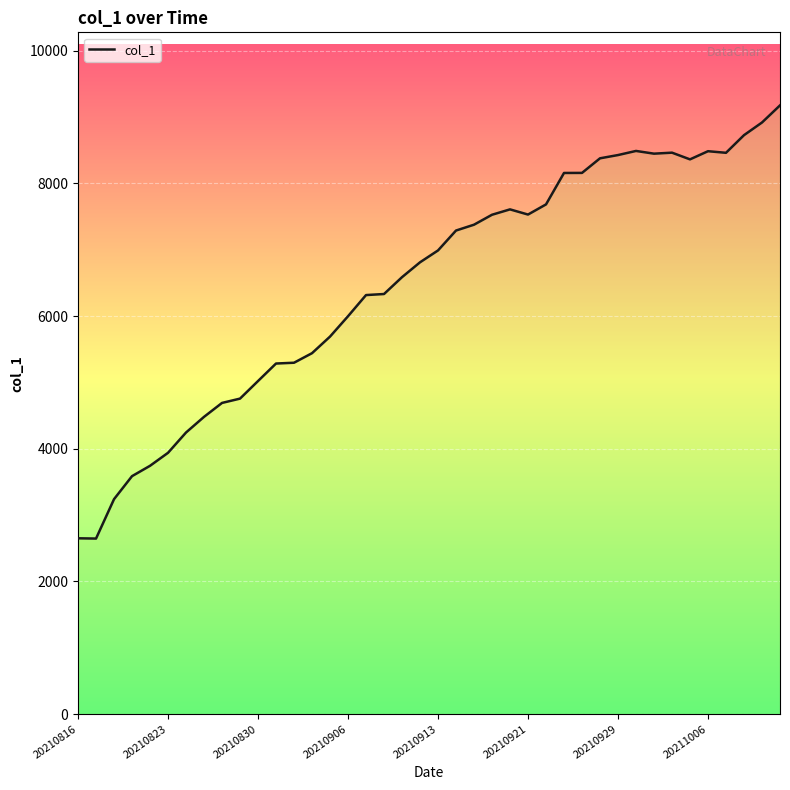

What is the difference between the values at 20 and 18?

403